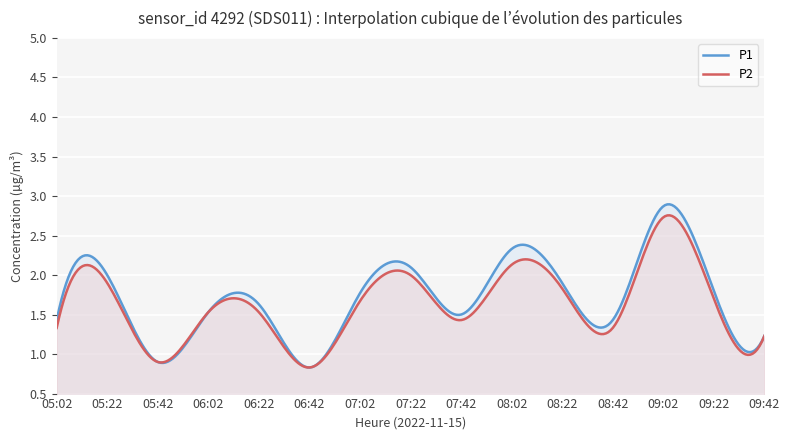

What is the maximum value shown in the chart?

2.9